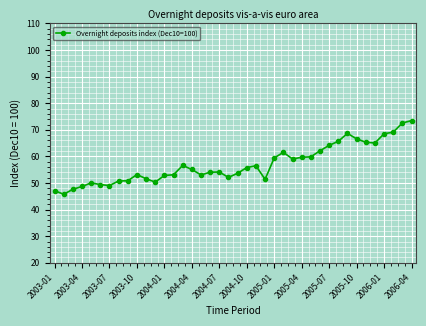

What is the difference between the second highest and second lowest values?

25.5